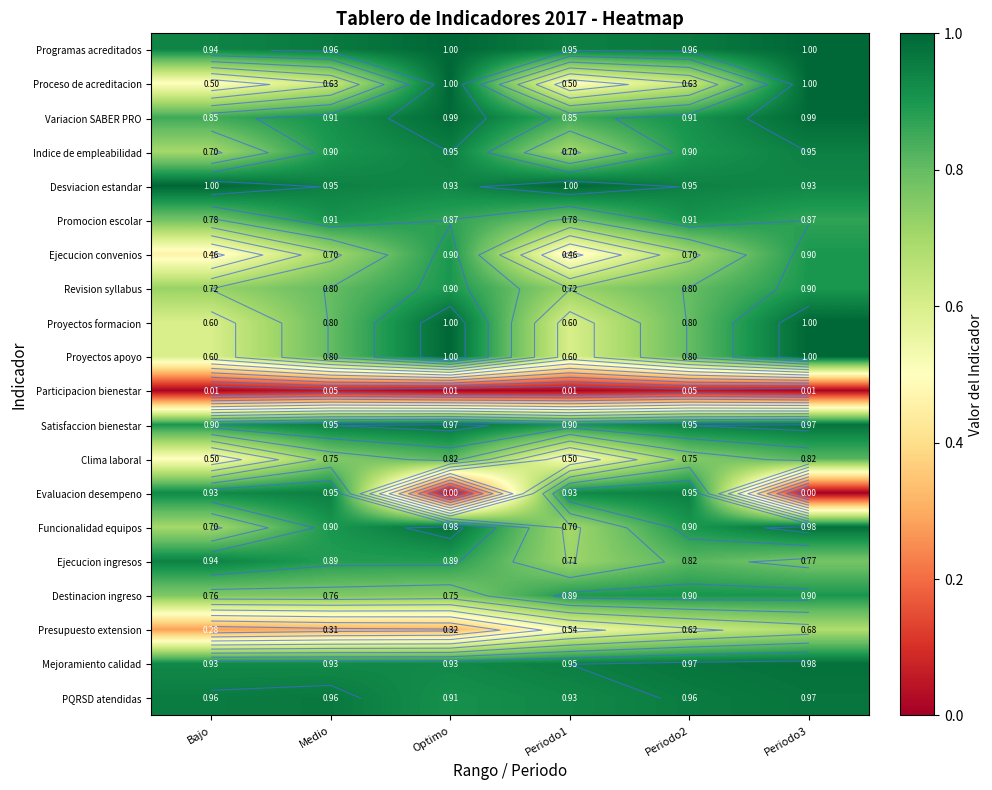

Rank the series at Periodo3 from lowest to highest value.

Evaluacion desempeno, Participacion bienestar, Presupuesto extension, Ejecucion ingresos, Clima laboral, Promocion escolar, Destinacion ingreso, Ejecucion convenios, Revision syllabus, Desviacion estandar, Indice de empleabilidad, PQRSD atendidas, Satisfaccion bienestar, Funcionalidad equipos, Mejoramiento calidad, Variacion SABER PRO, Programas acreditados, Proceso de acreditacion, Proyectos formacion, Proyectos apoyo